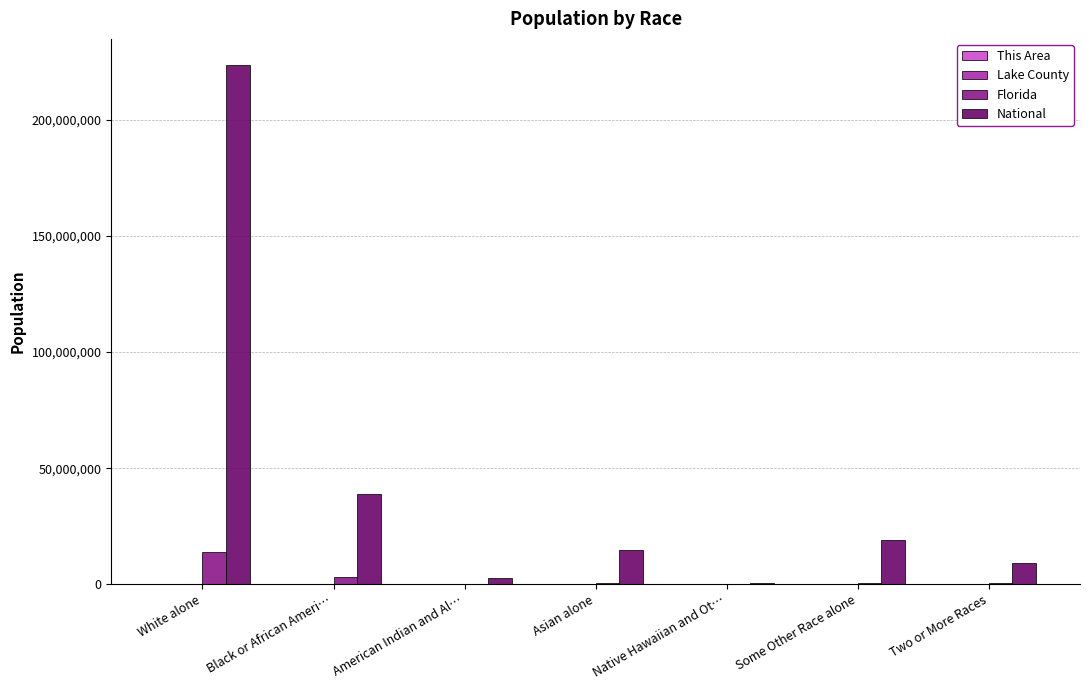

What is the average value of the Florida series?

2685901